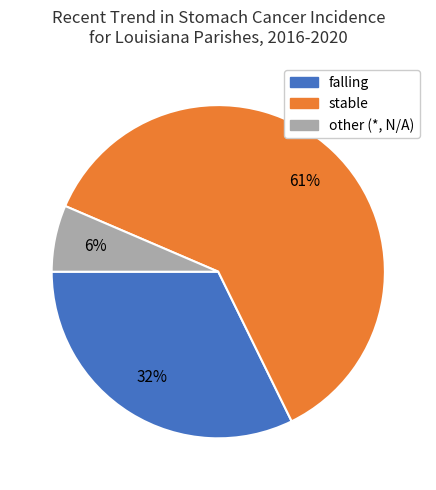

How many slices are in this pie chart?

3